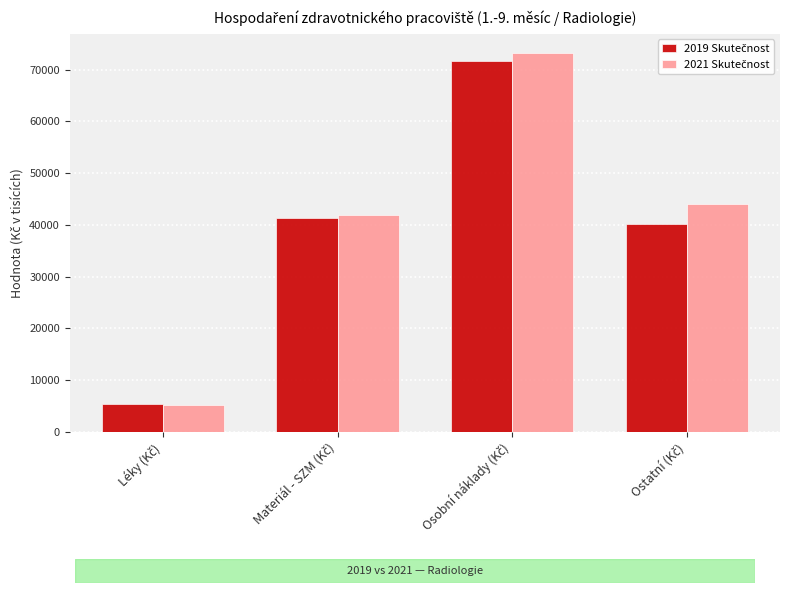

Are the bars horizontal?

No